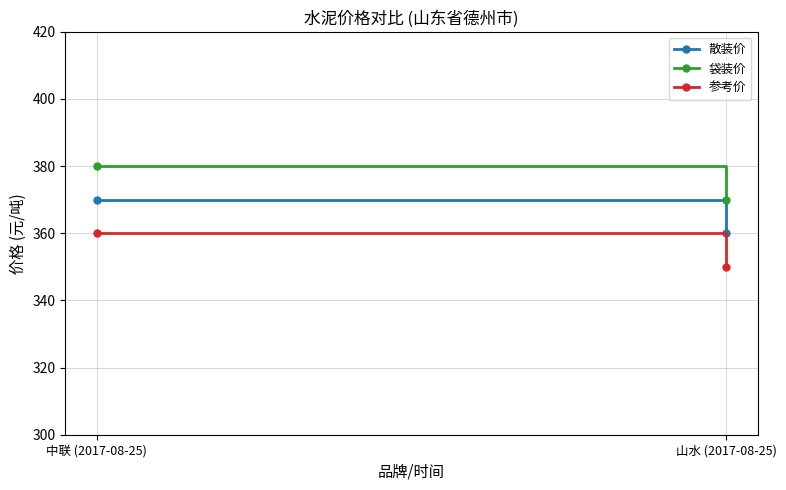

What is the spread (max minus min) of values at 山水 (2017-08-25)?

20